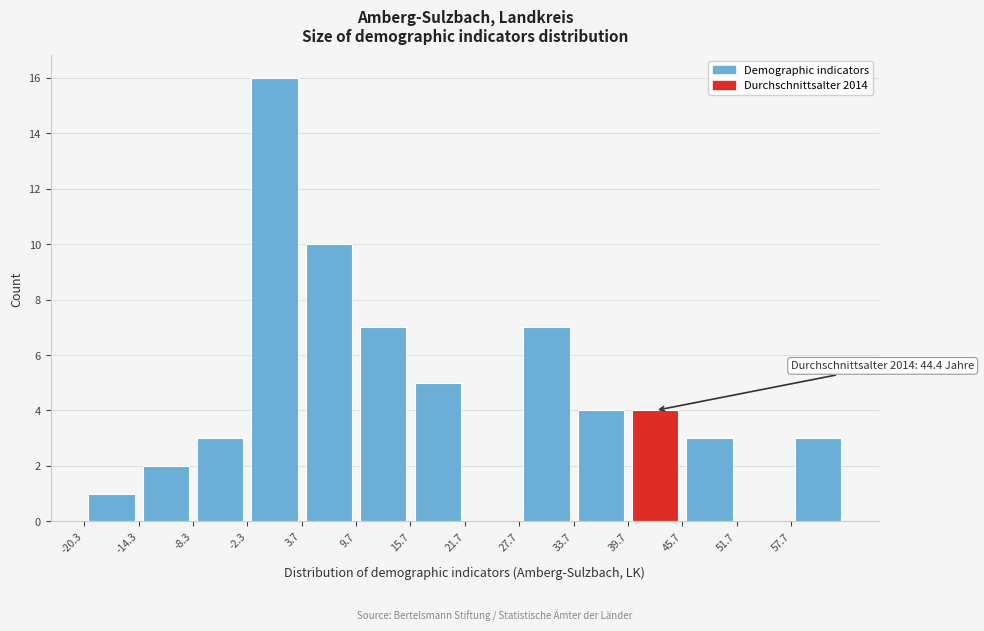

Which range on the x-axis has the tallest bar?

-2.3 to 3.7